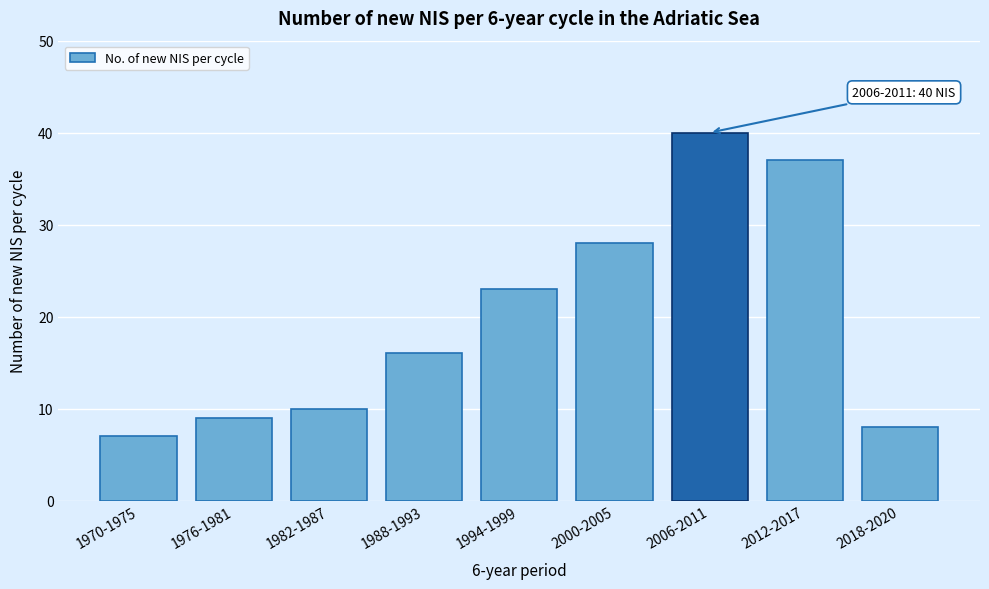

Reading left to right, transcribe all the data shown in this chart.

1970-1975=7	1976-1981=9	1982-1987=10	1988-1993=16	1994-1999=23	2000-2005=28	2006-2011=40	2012-2017=37	2018-2020=8